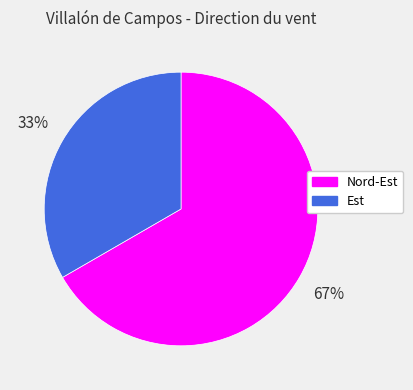

Rank the categories by value from highest to lowest.

Nord-Est, Est